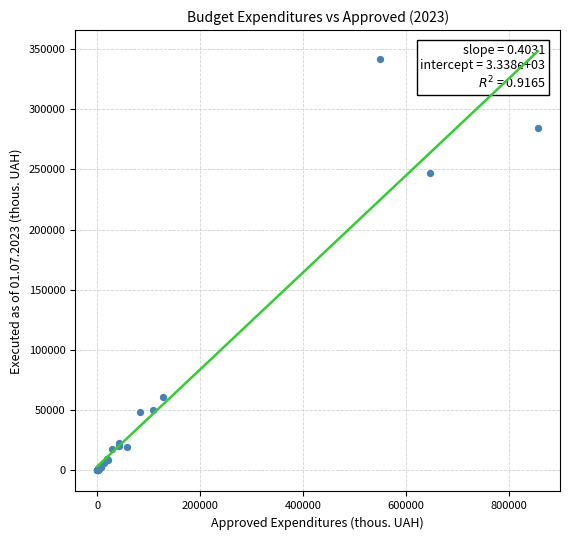

What Y value in the scatter plot is closest to 170803?

246810.1